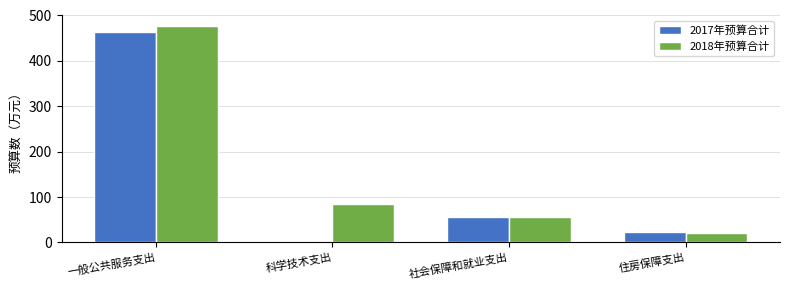

Does the chart contain stacked bars?

No